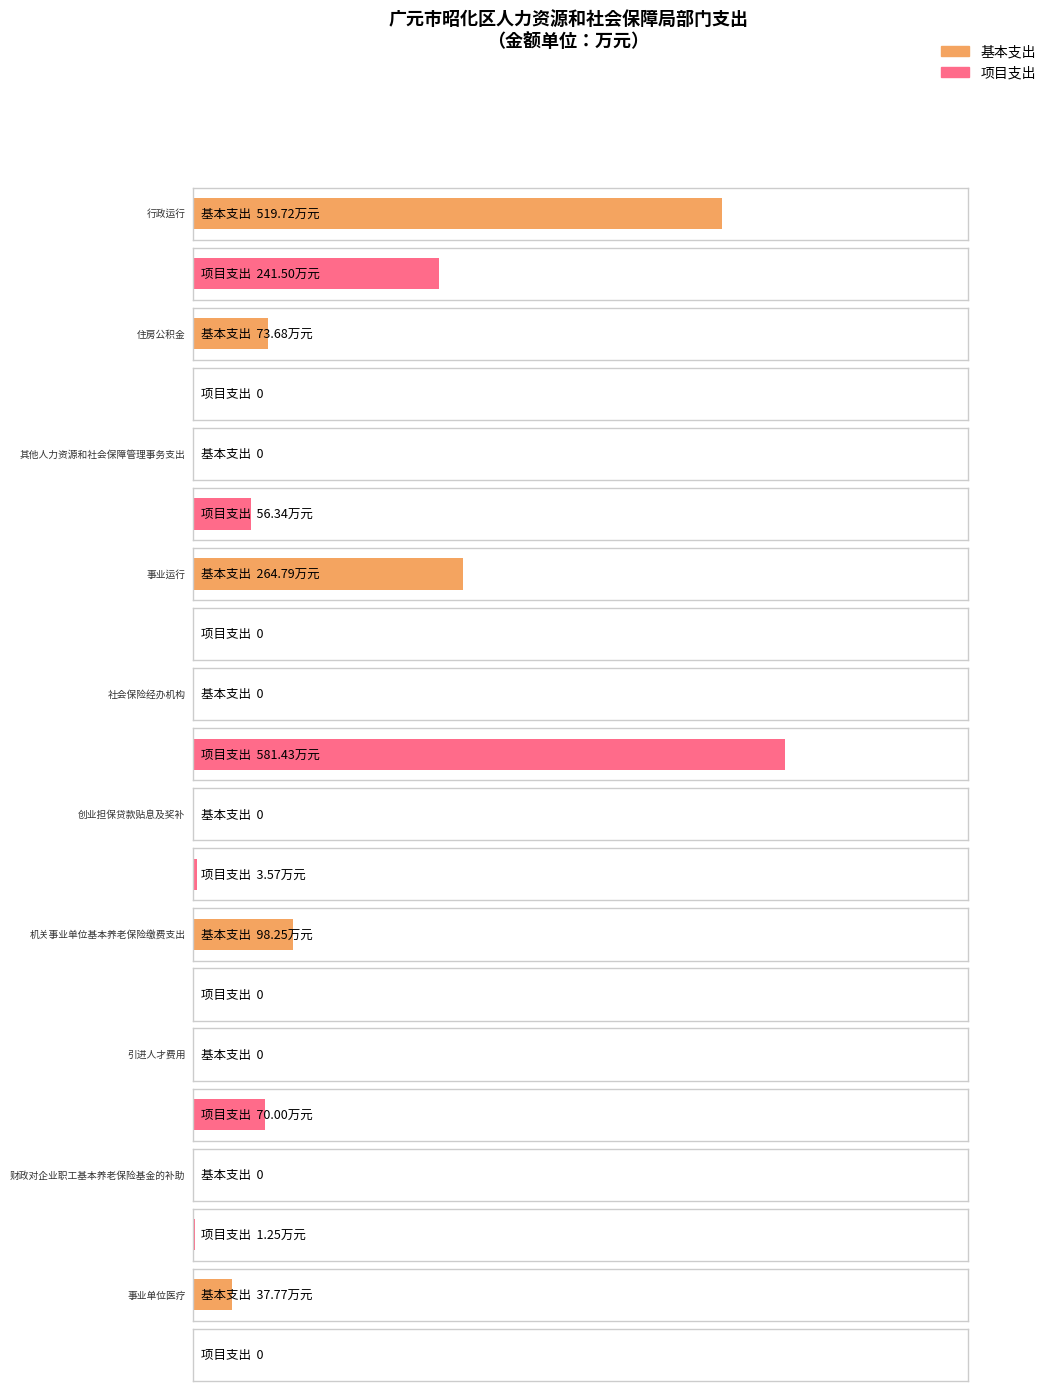

Which category has the highest value across all series?

行政运行